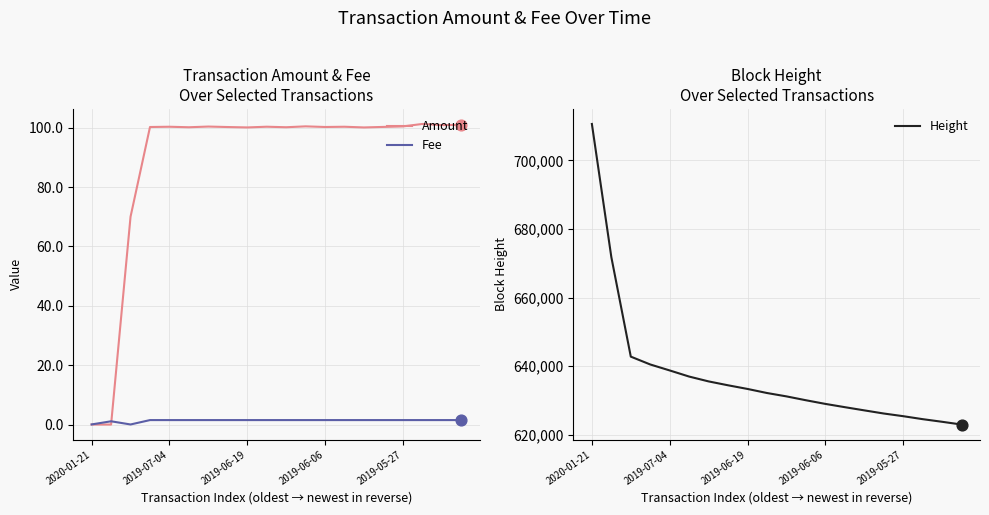

What are all the series names shown in the legend?

Amount, Fee, Height